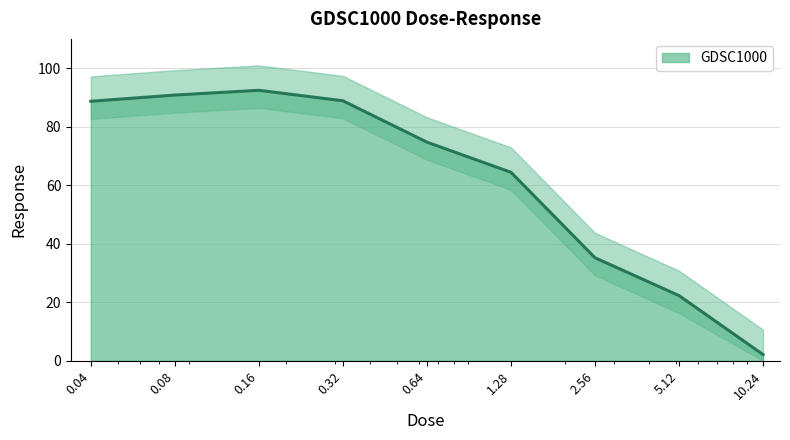

What is the minimum value shown in the chart?

2.1